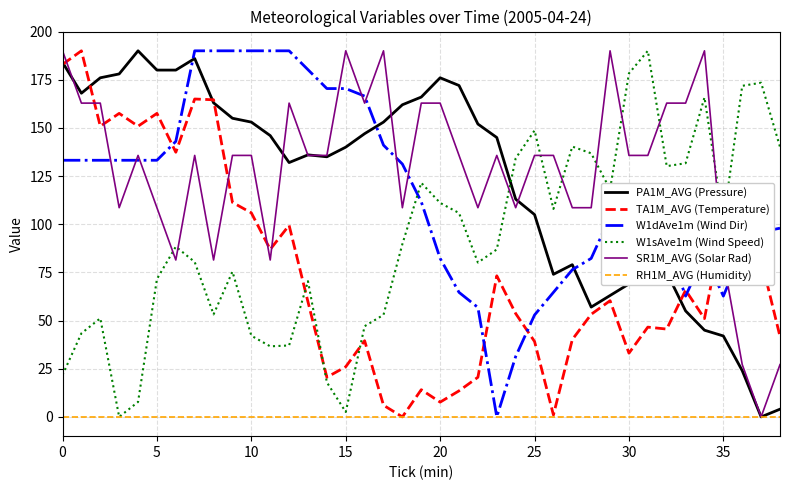

True or false: W1sAve1m (Wind Speed) and SR1M_AVG (Solar Rad) intersect in this chart.

True